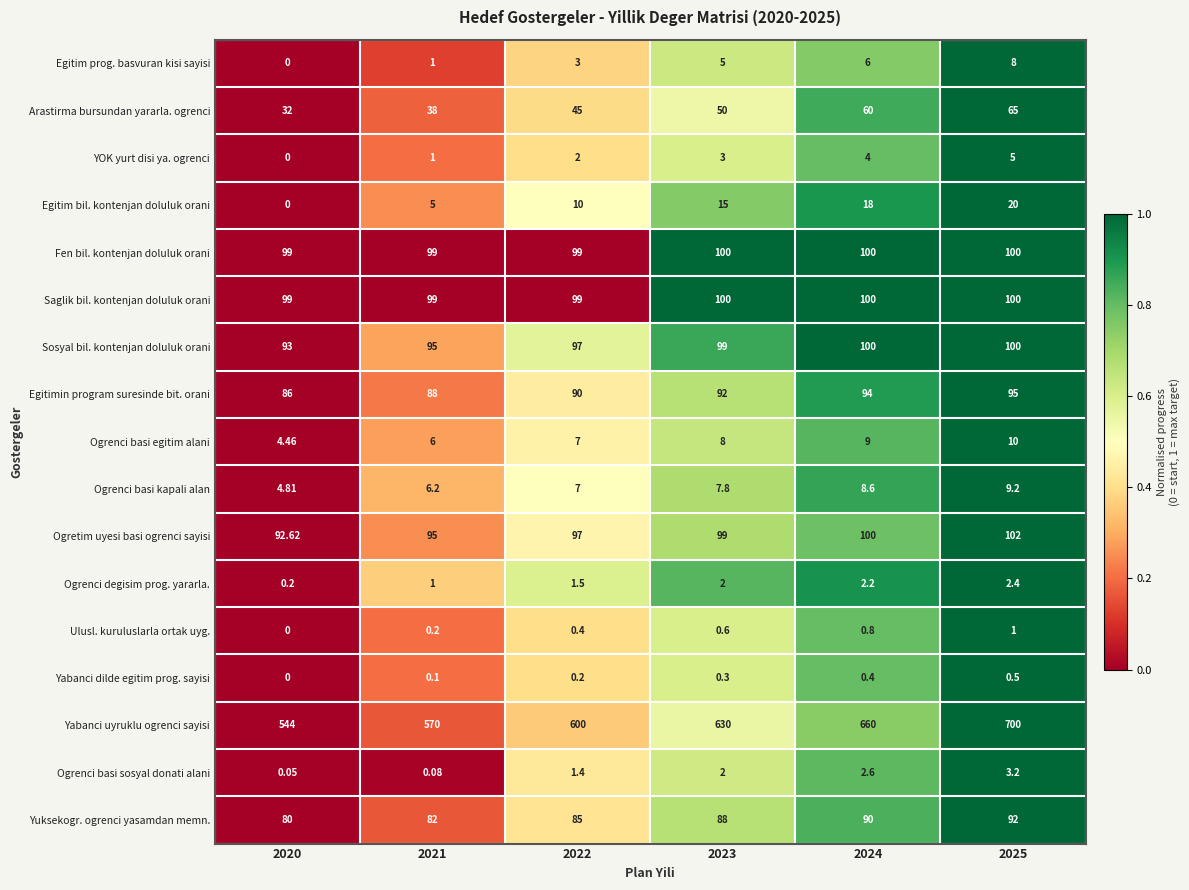

Is the value of Ogrenci basi kapali alan at 2024 greater than the value of Yuksekogr. ogrenci yasamdan memn. at 2023?

No